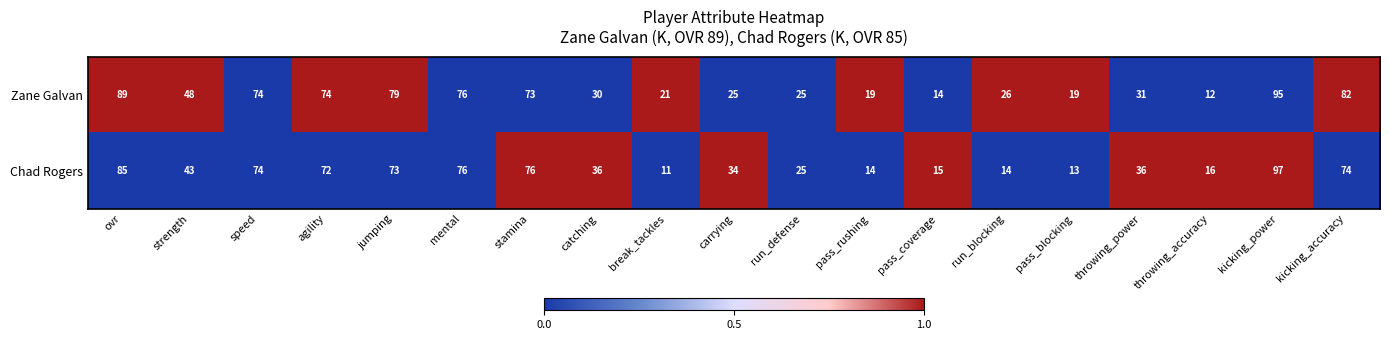

What is the difference between the maximum and minimum values in the Zane Galvan series?

83